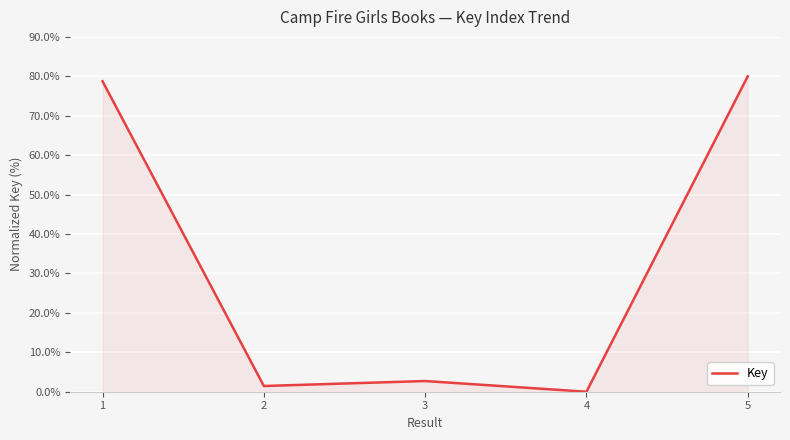

Which category has the highest value across all series?

5